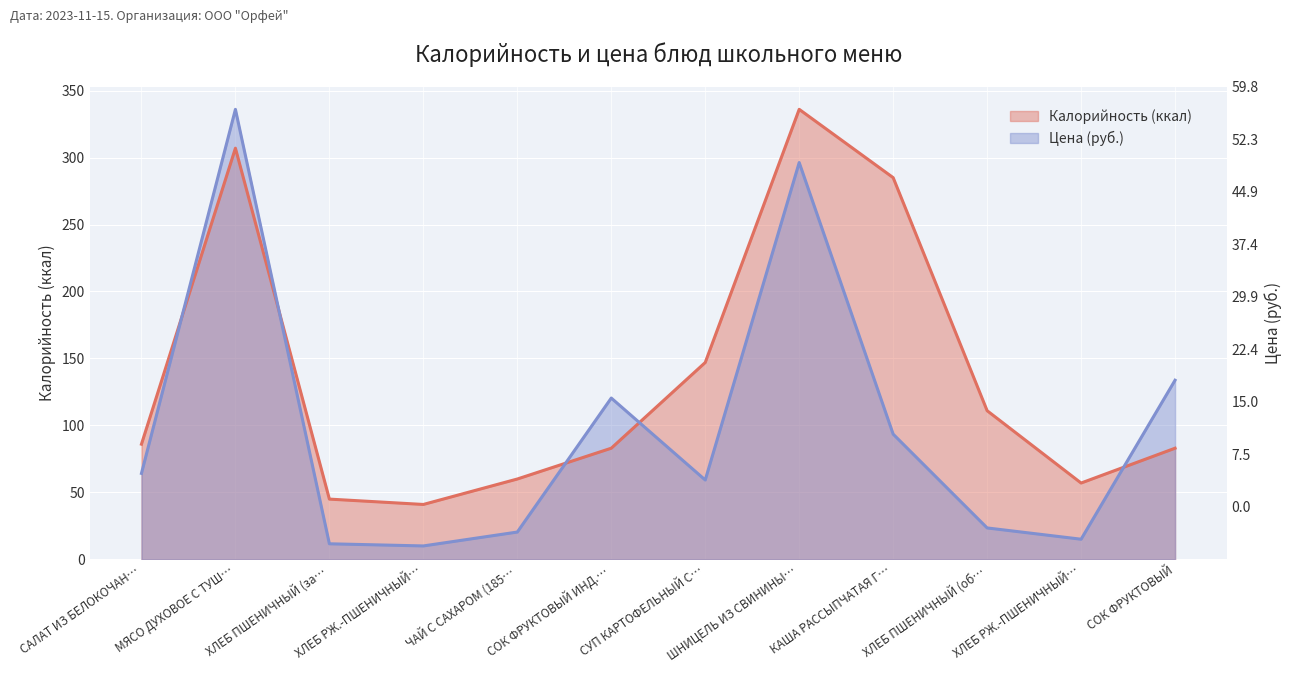

Where is the first local minimum for Цена (руб.)?

ХЛЕБ РЖ.-ПШЕНИЧНЫЙ…